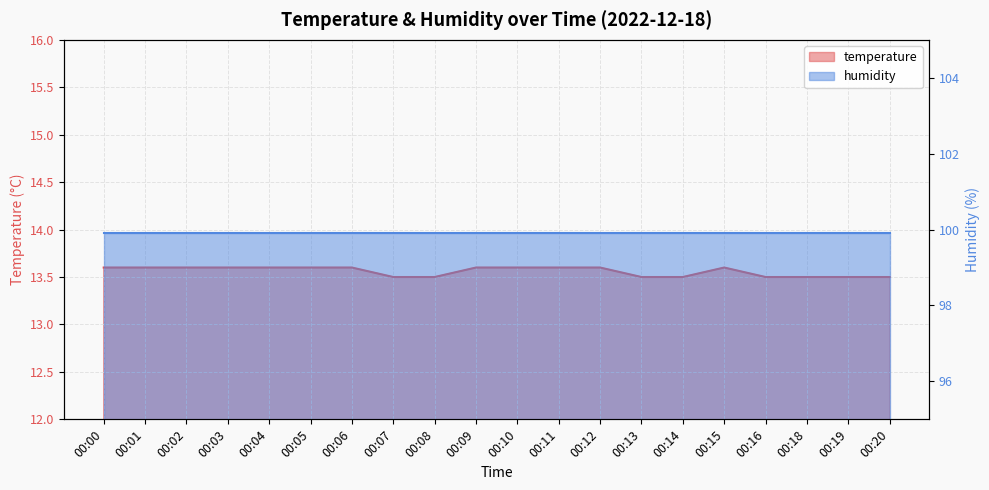

What is the change in value from 00:04 to 00:13?

-0.1